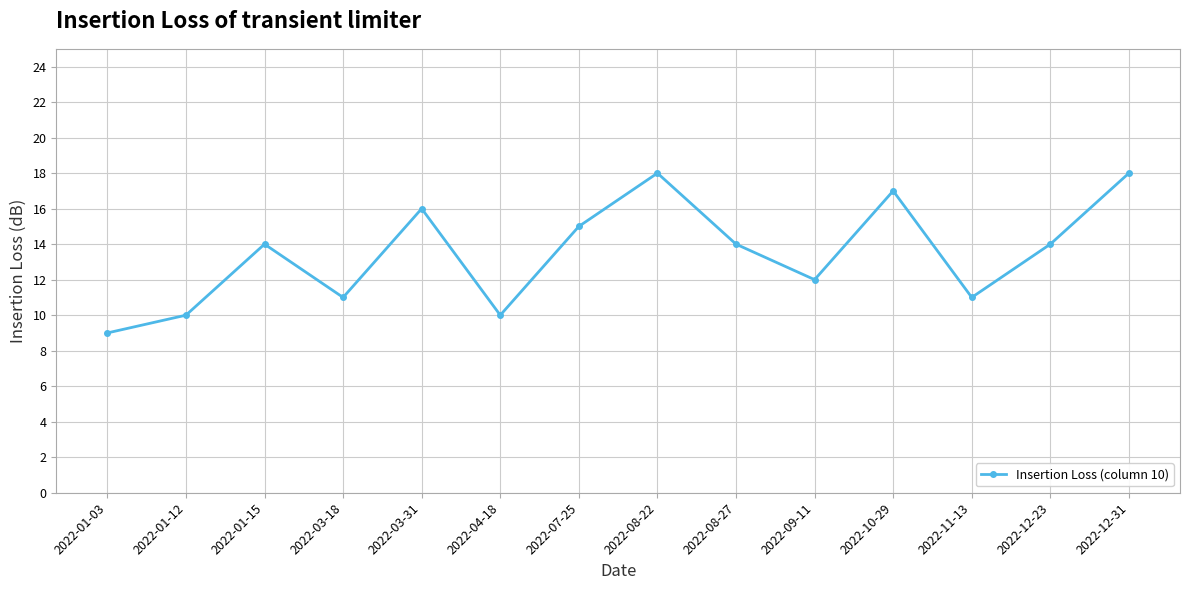

Between 2022-01-15 and 2022-12-31, which is larger?

2022-12-31